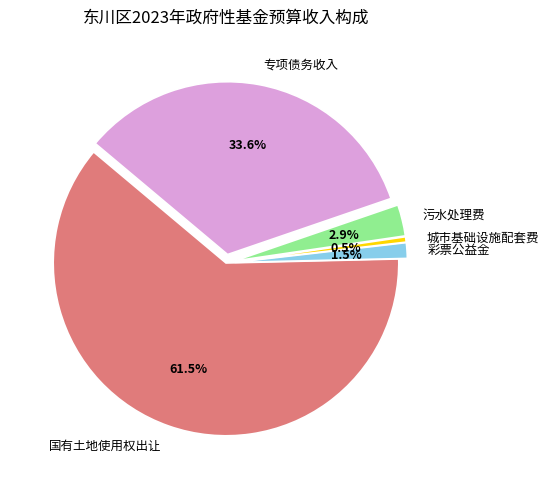

Combined, what portion of the pie is 国有土地使用权出让 and 专项债务收入?

95.1%